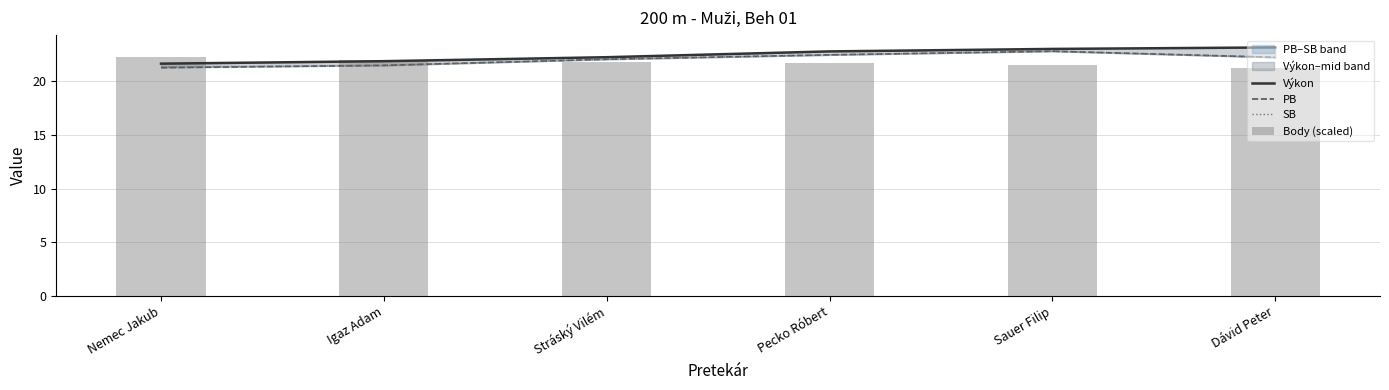

At which category is the sum across all series the highest?

Sauer Filip